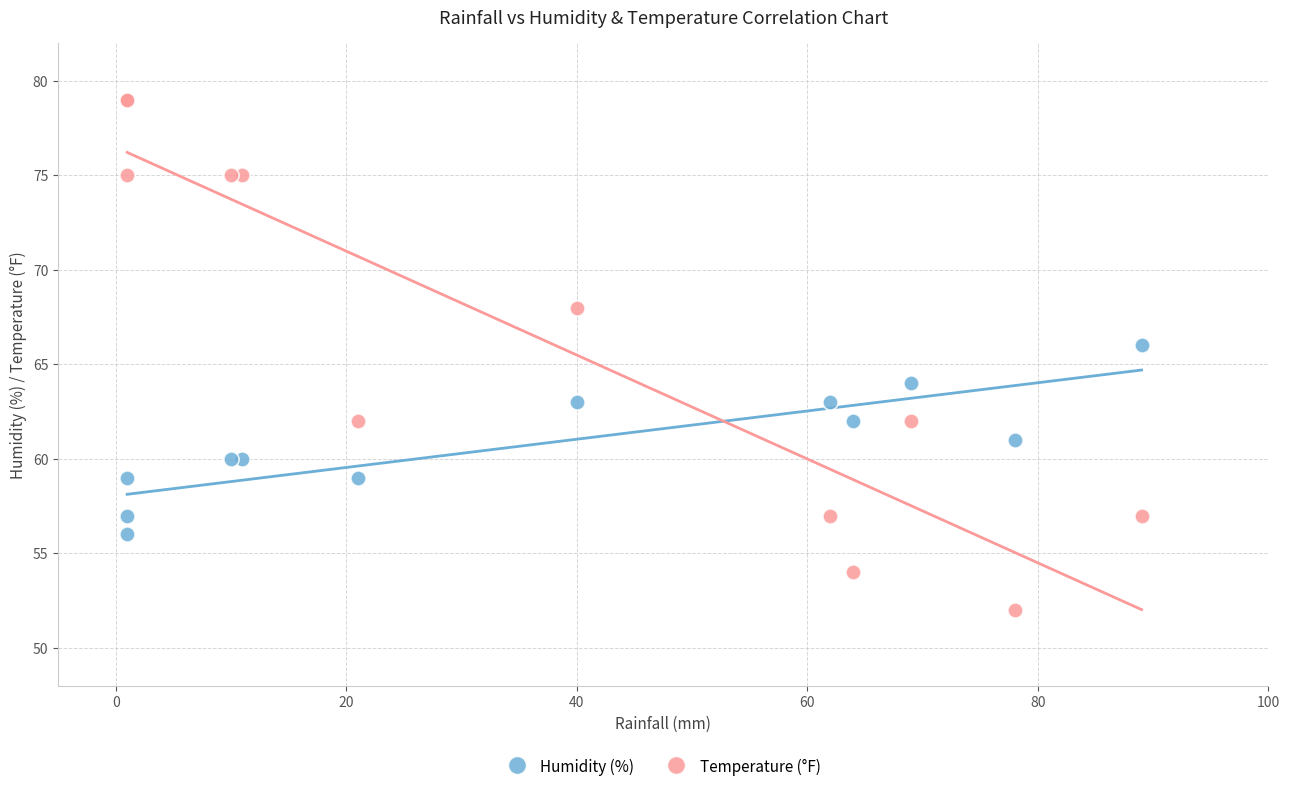

Which series contains the lowest Y value?

Temperature (°F)